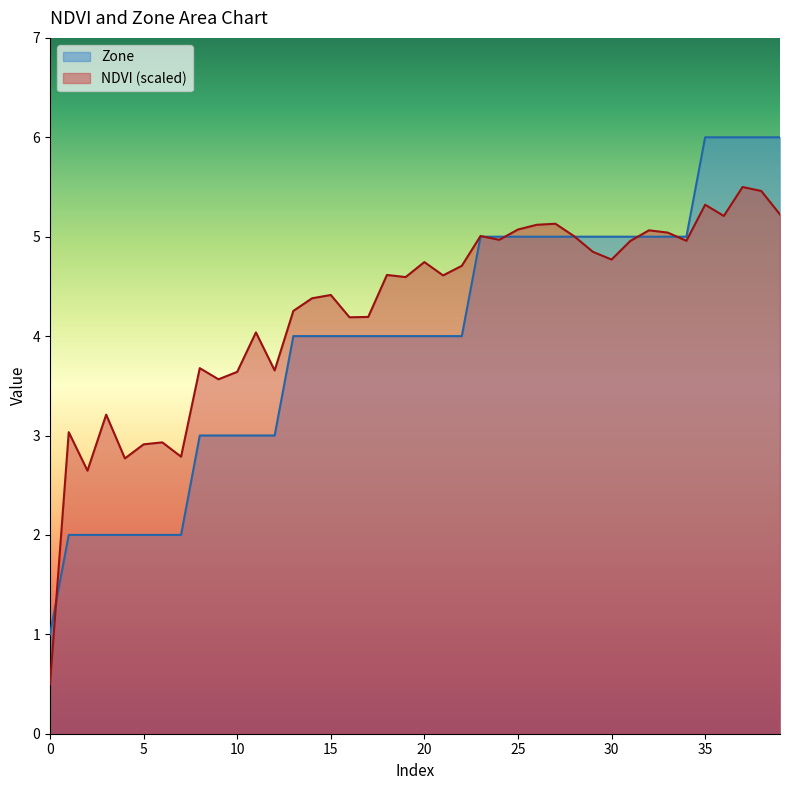

Is the value of NDVI at 4 greater than the value of Zone at 8?

No